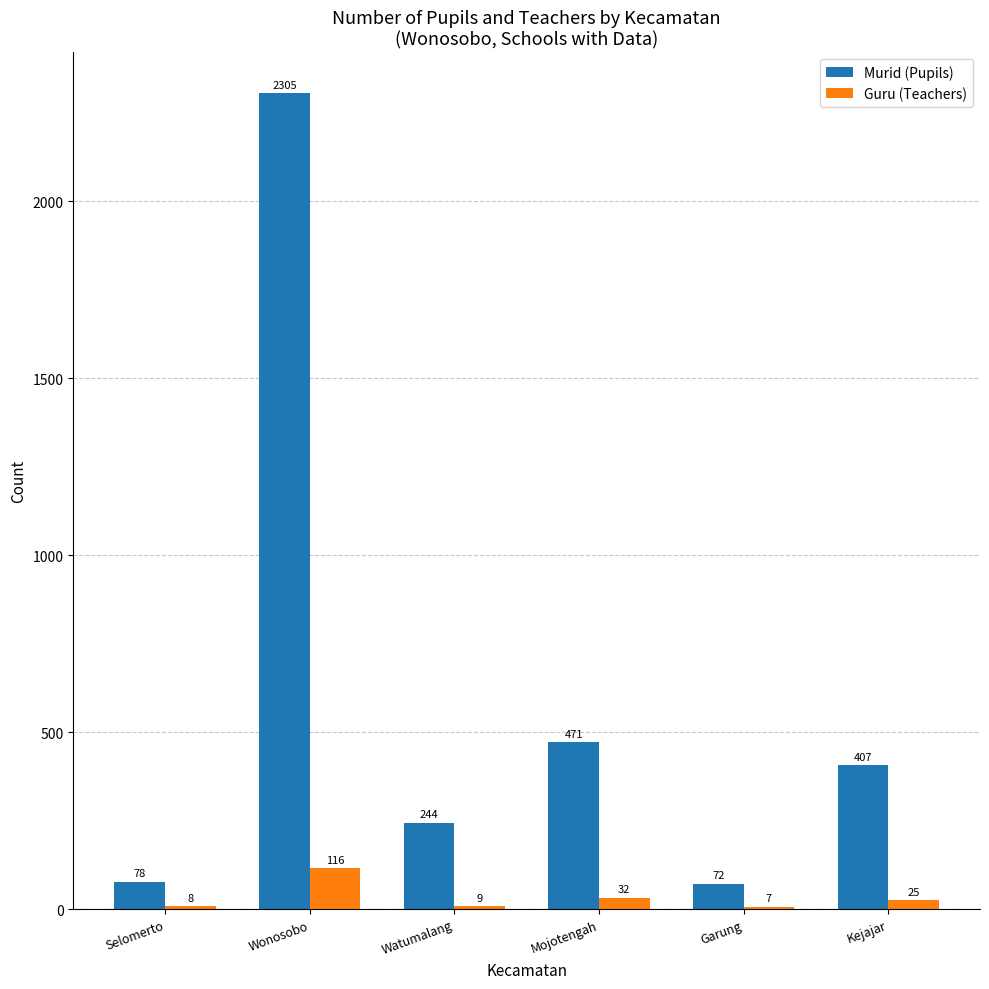

What are all the series names shown in the legend?

Murid (Pupils), Guru (Teachers)